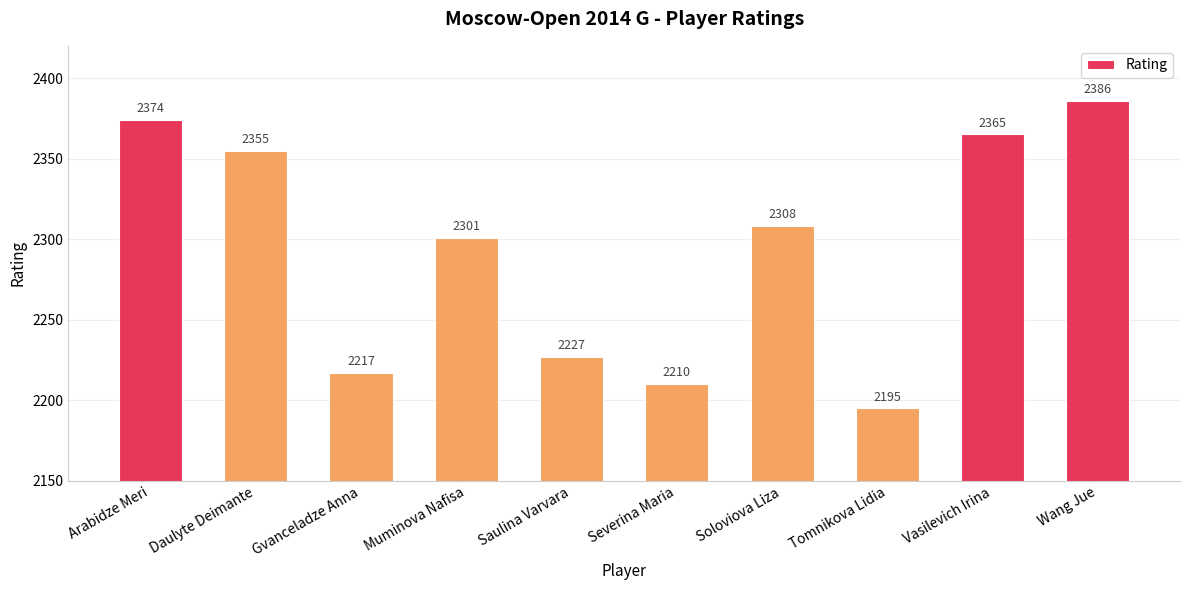

What is the difference between the values at Severina Maria and Muminova Nafisa?

91